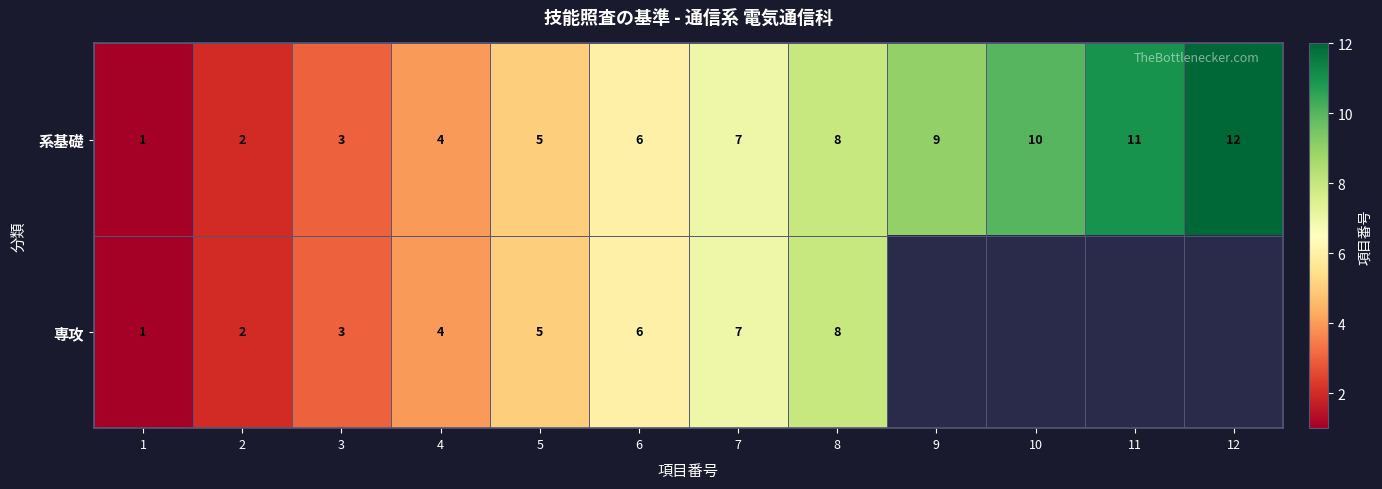

At which label does 系基礎 reach its peak?

12